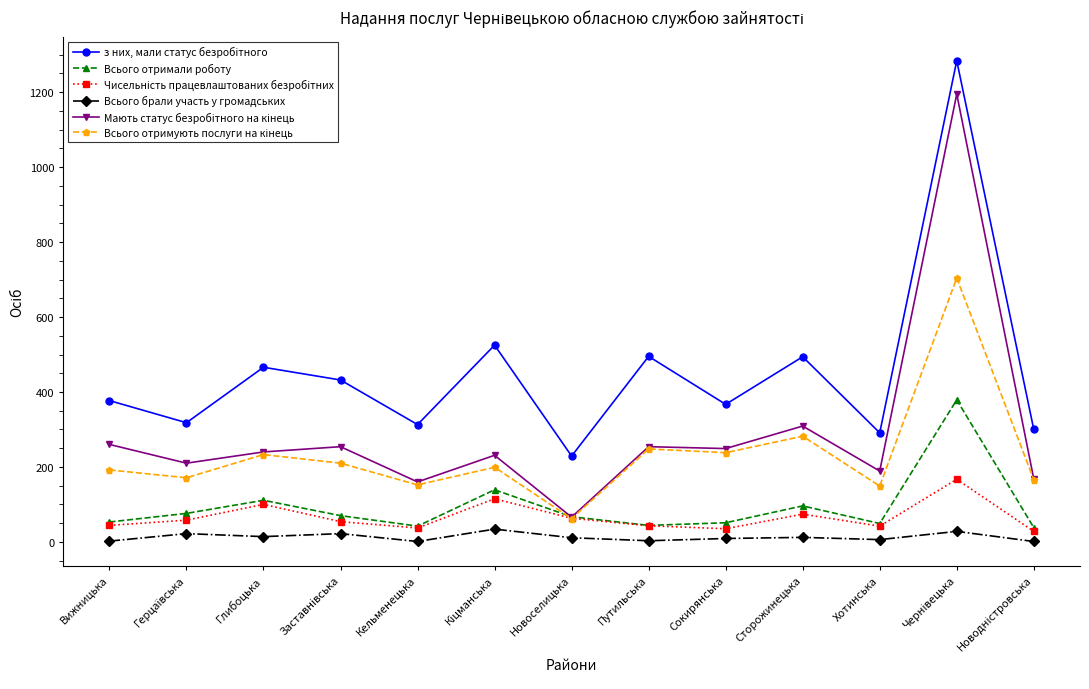

What is the label of the 9th point from the right?

Кельменецька